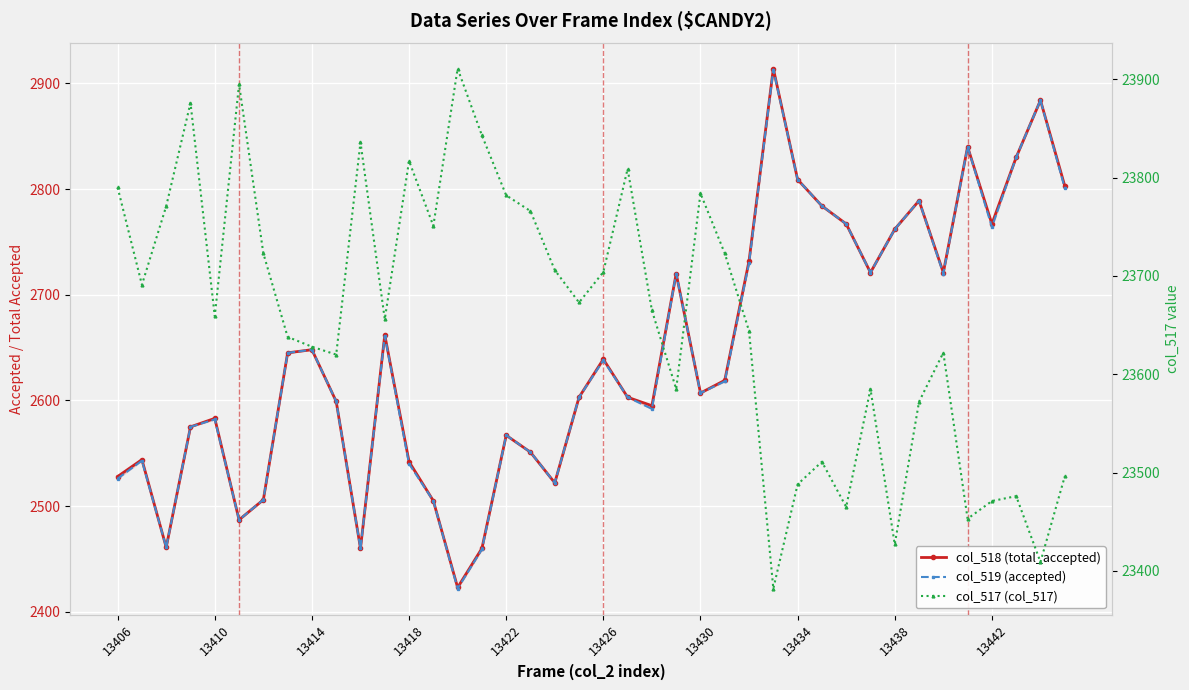

How many interior local valleys does the col_519 (accepted) series have?

10